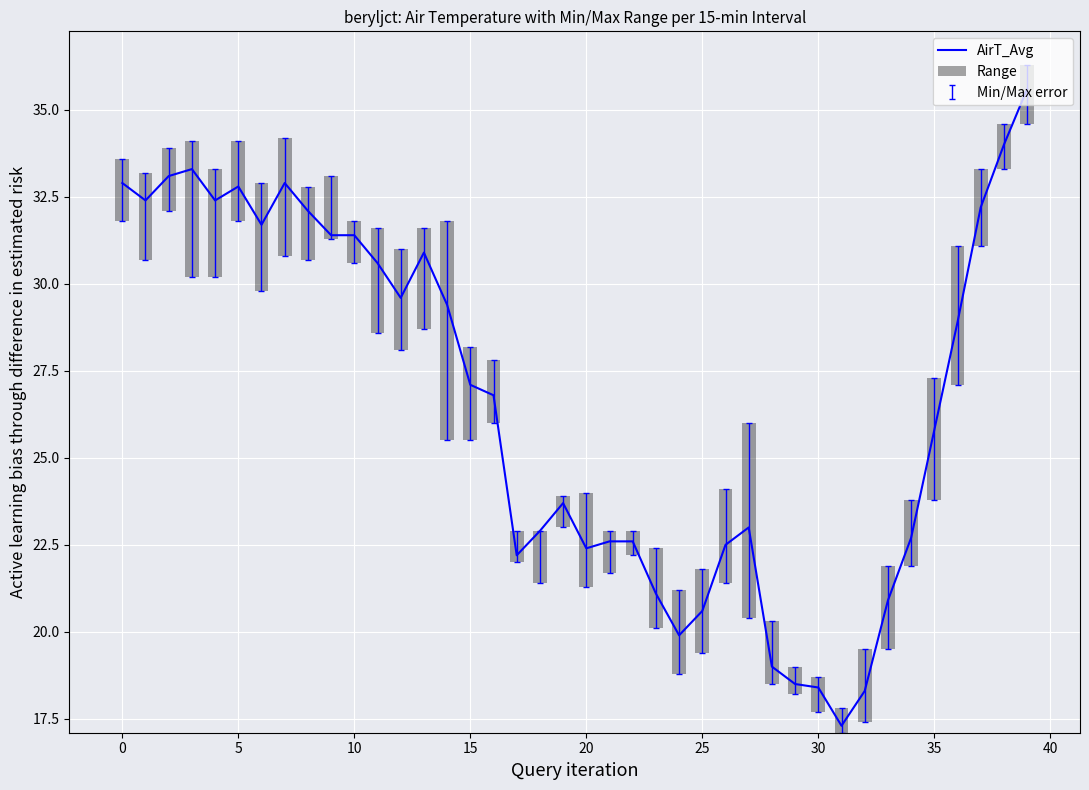

What is the highest value of the AirT_Avg series?

35.6